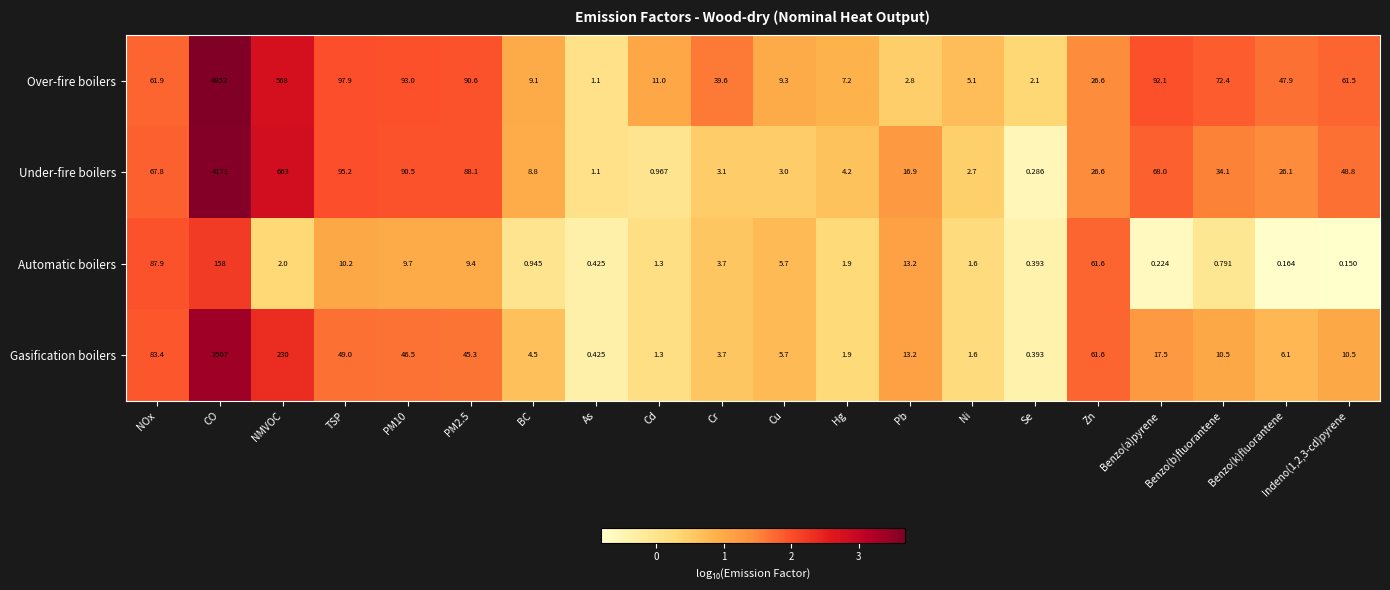

Which series has the largest total across all categories?

Over-fire boilers